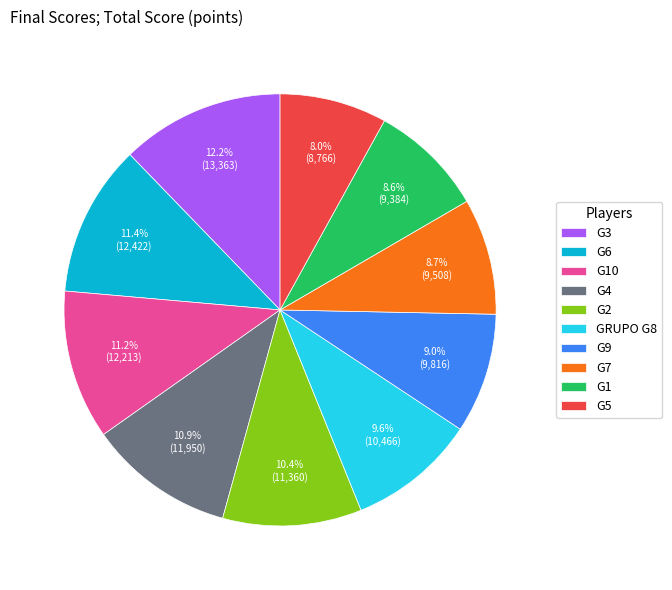

Which category has the biggest portion of the pie?

G3